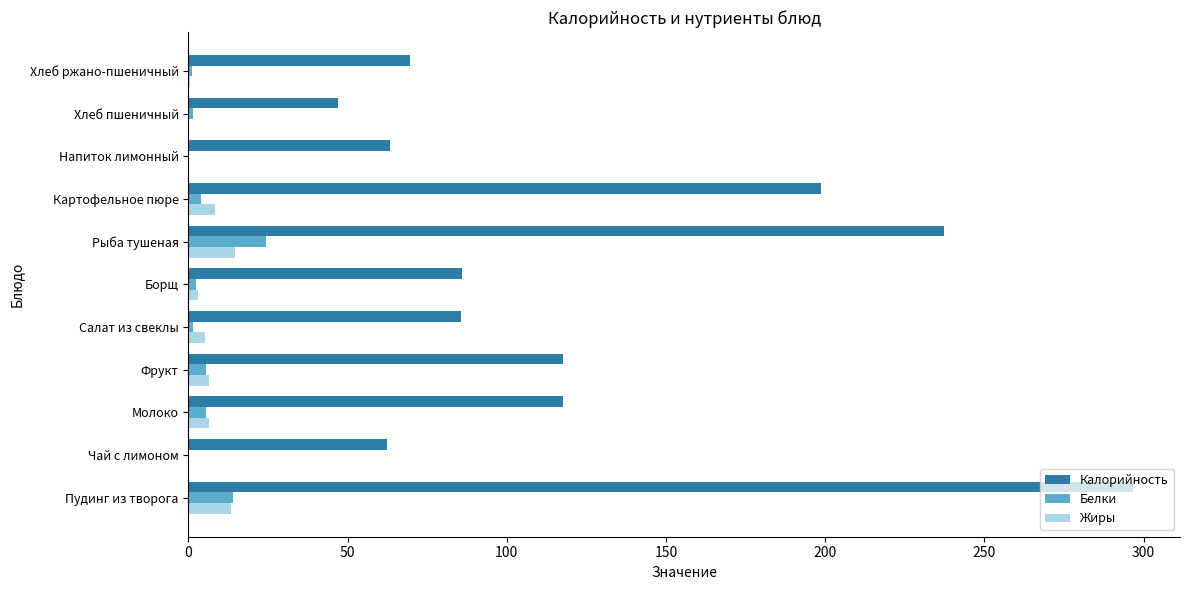

What are all the series names shown in the legend?

Калорийность, Белки, Жиры